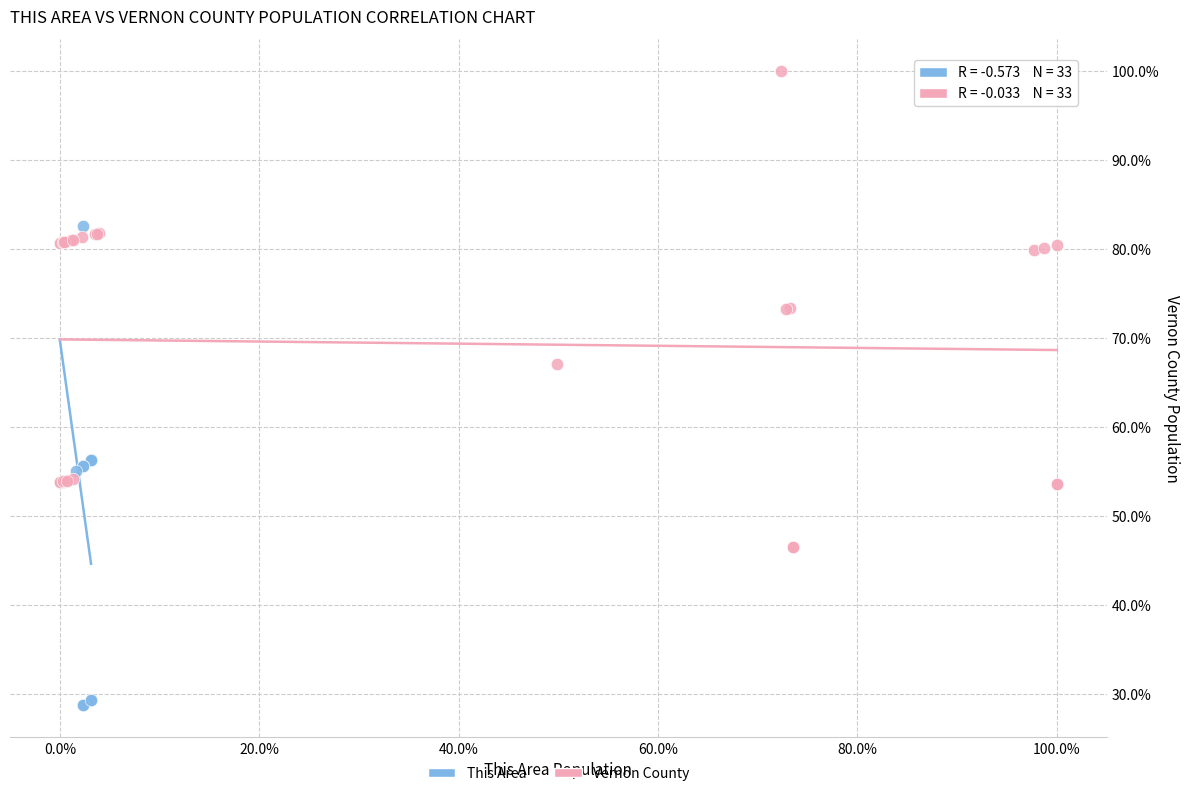

What are all the series names shown in the legend?

This Area, Vernon County